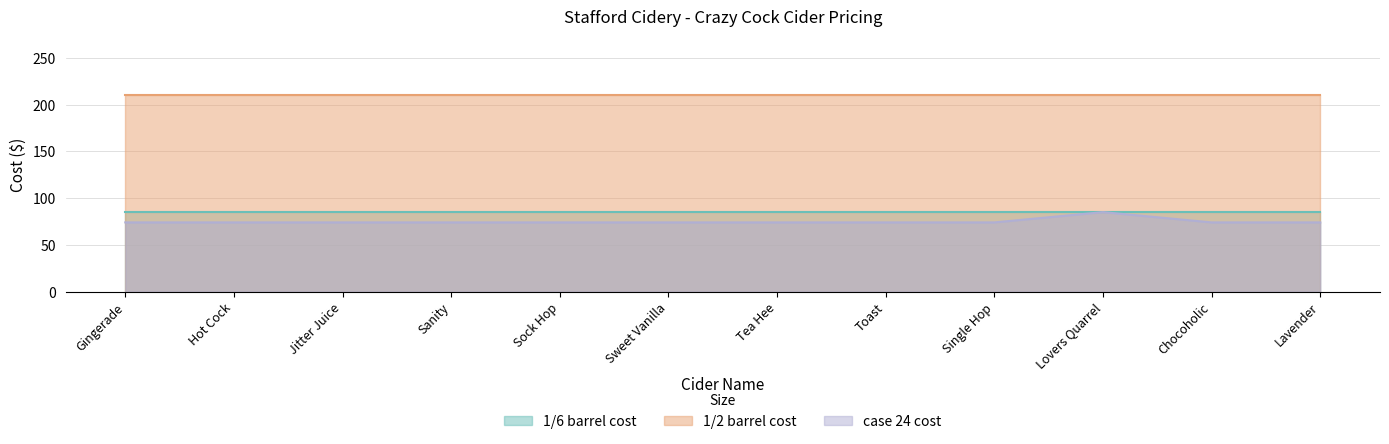

What is the difference between the highest and lowest values at Single Hop?

136